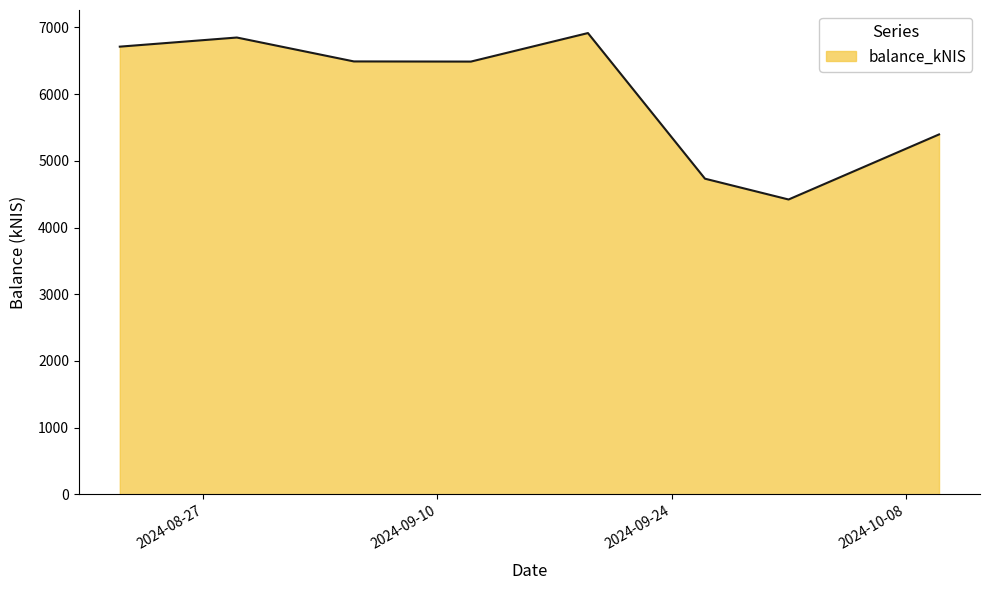

How many interior local valleys (lower than both neighbors) does the data have?

2